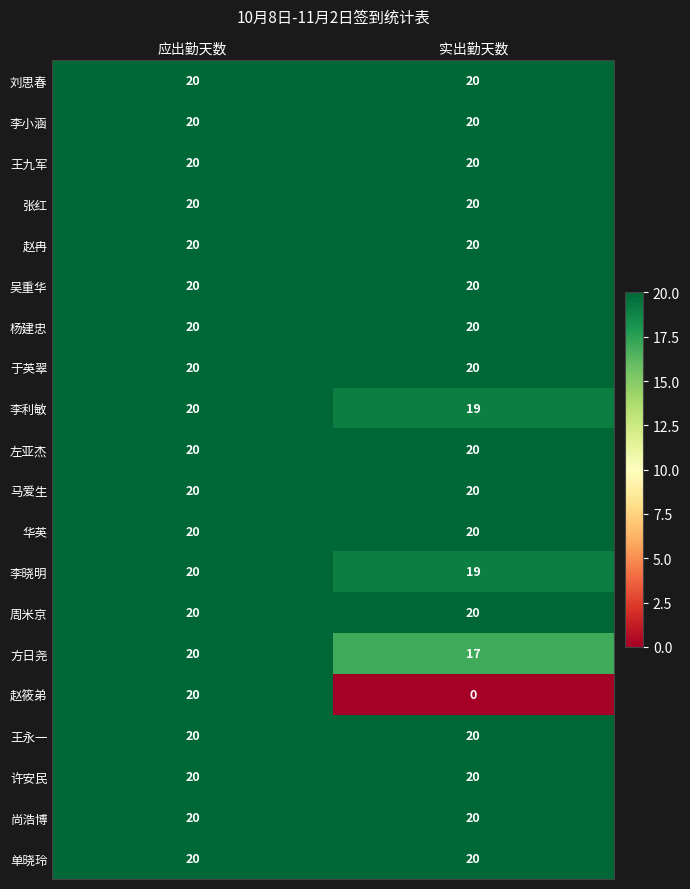

What is the maximum value shown in the chart?

20